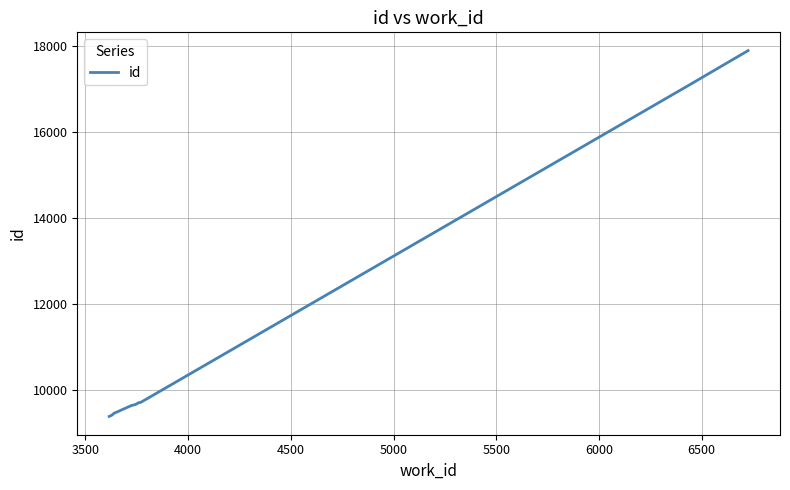

What is the difference between the maximum and minimum values?

8508